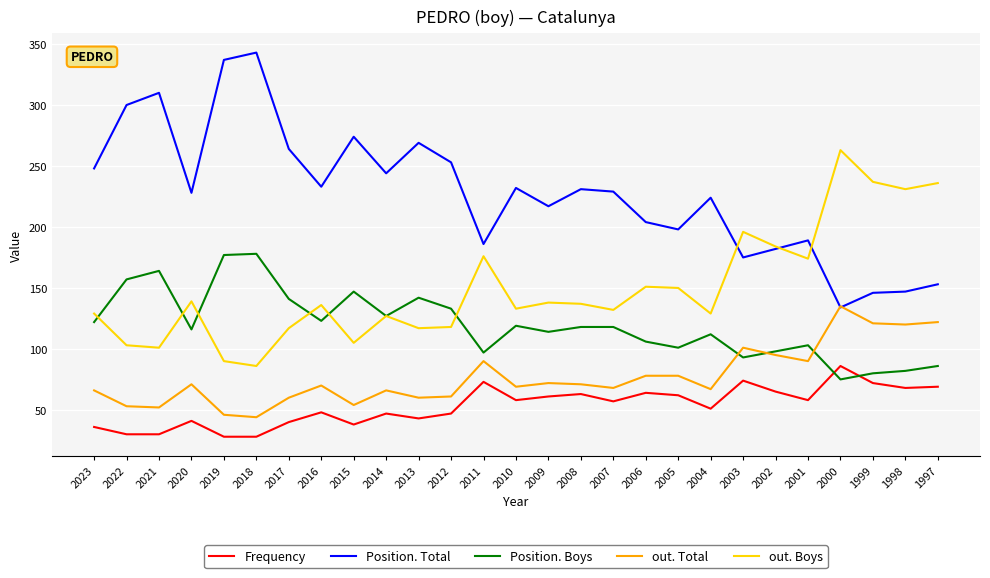

Read the out. Boys value at 2003.

196